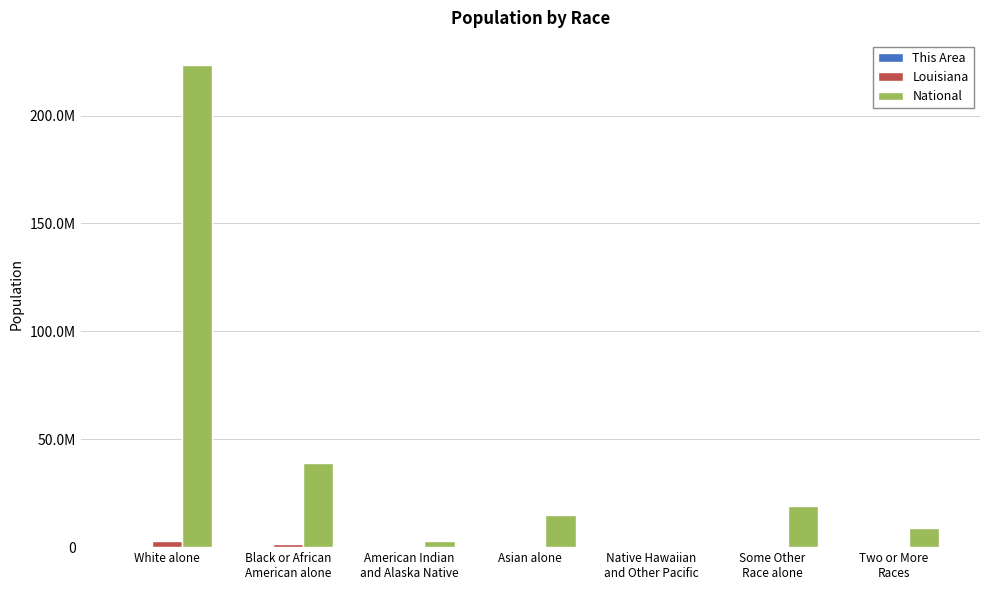

At which label is This Area closest to 1791?

Black or African
American alone